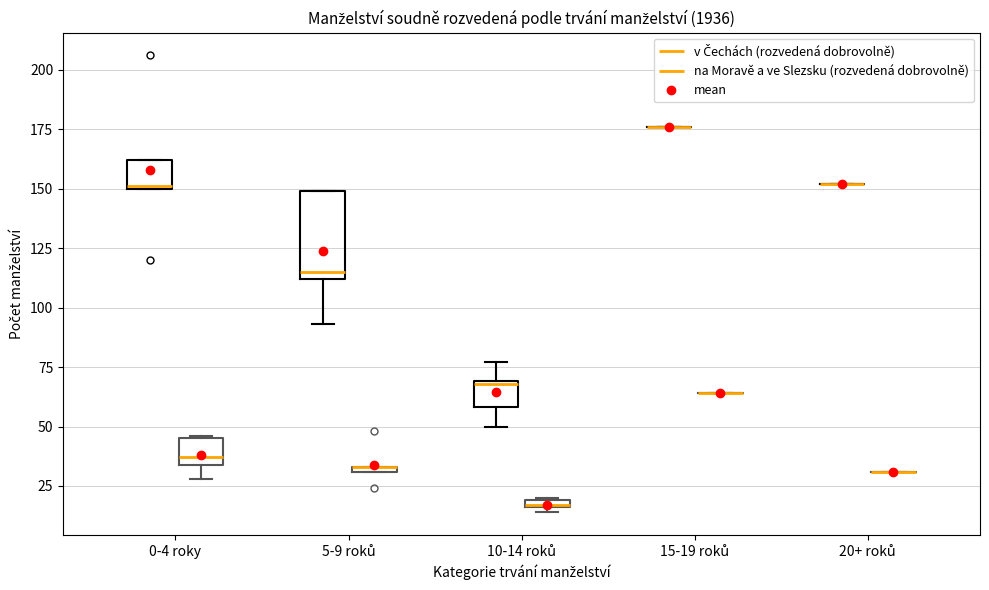

Comparing the boxes themselves (not the whiskers), which one is the tallest?

5-9 roků (v Čechách (rozvedená dobrovolně))